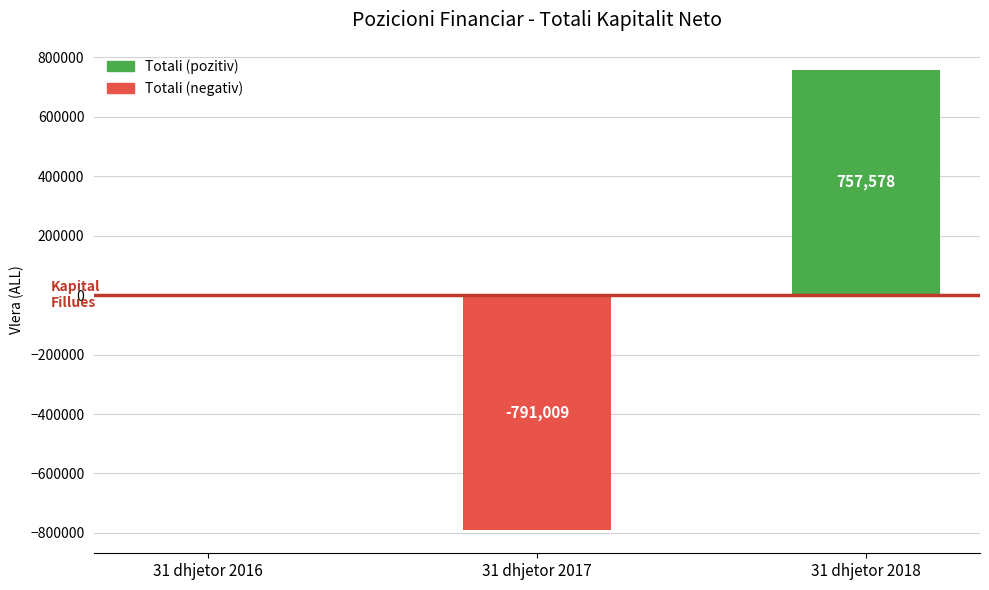

Are the bars horizontal?

No